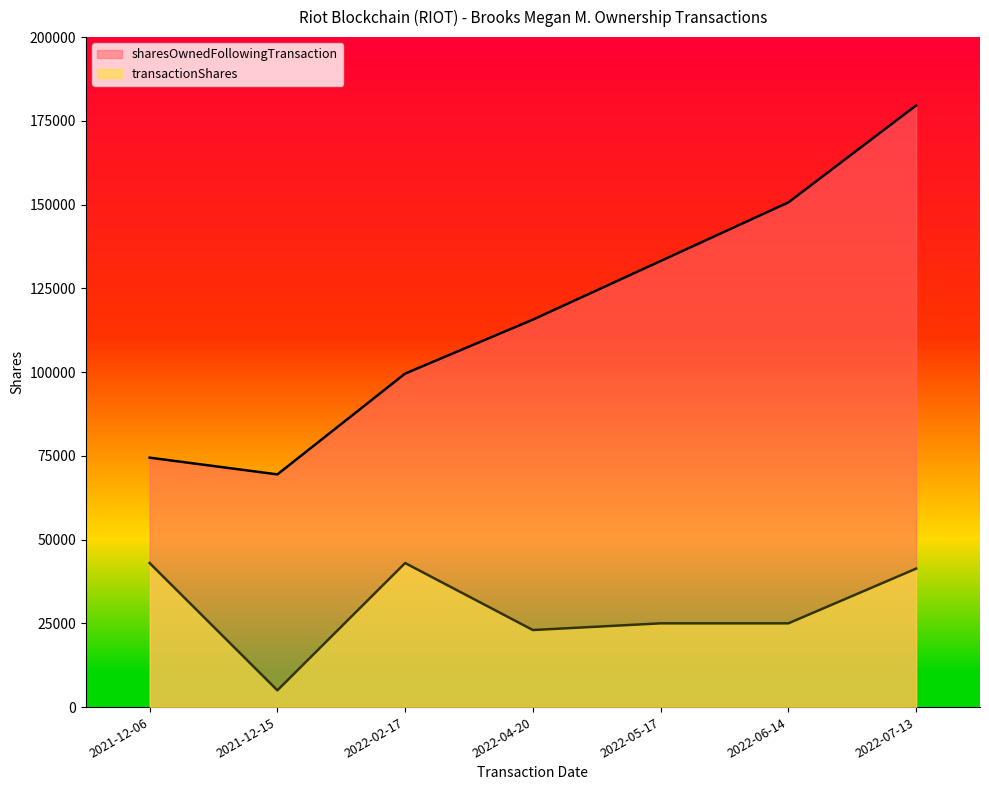

List the series in order of their overall mean, lowest first.

transactionShares, sharesOwnedFollowingTransaction